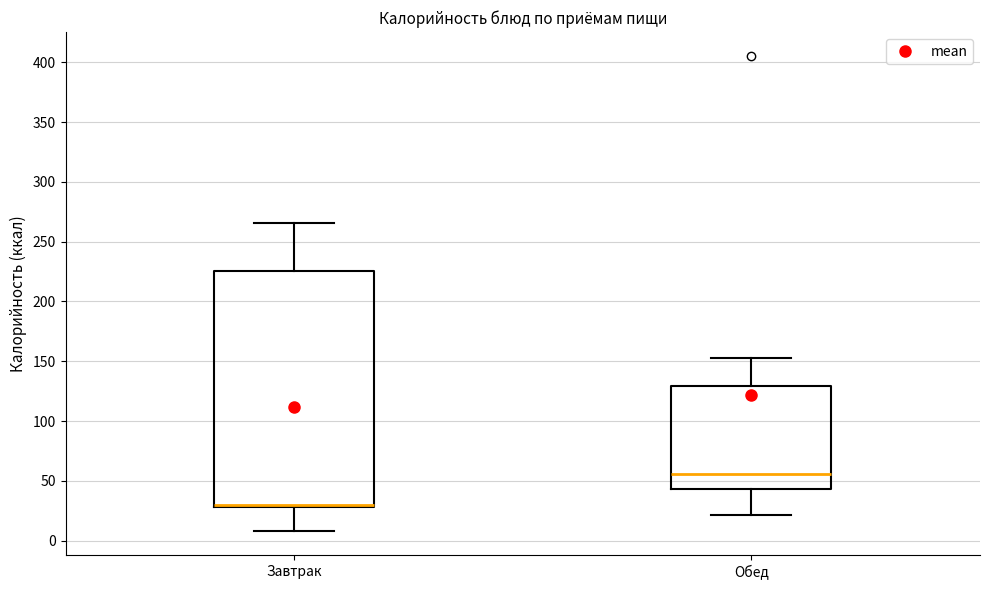

Which box has the lowest median line?

Завтрак